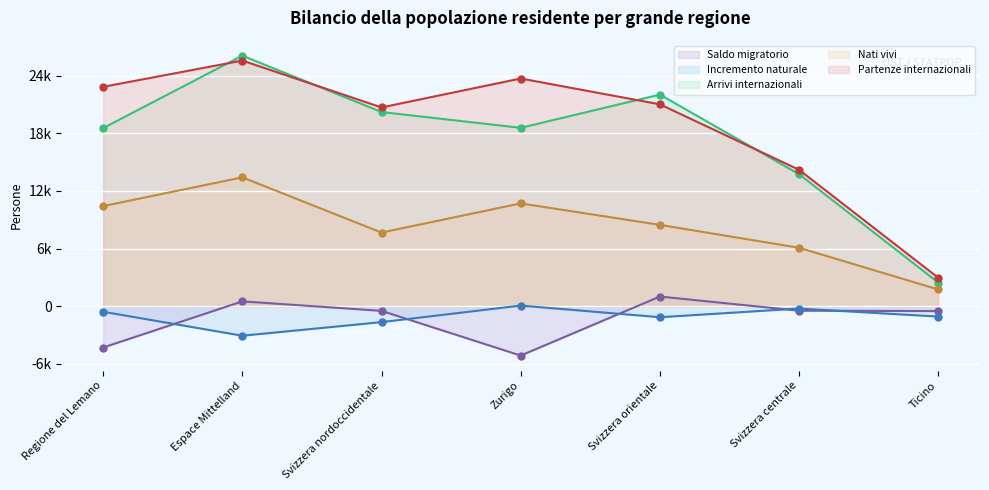

True or false: Arrivi internazionali and Saldo migratorio intersect in this chart.

False